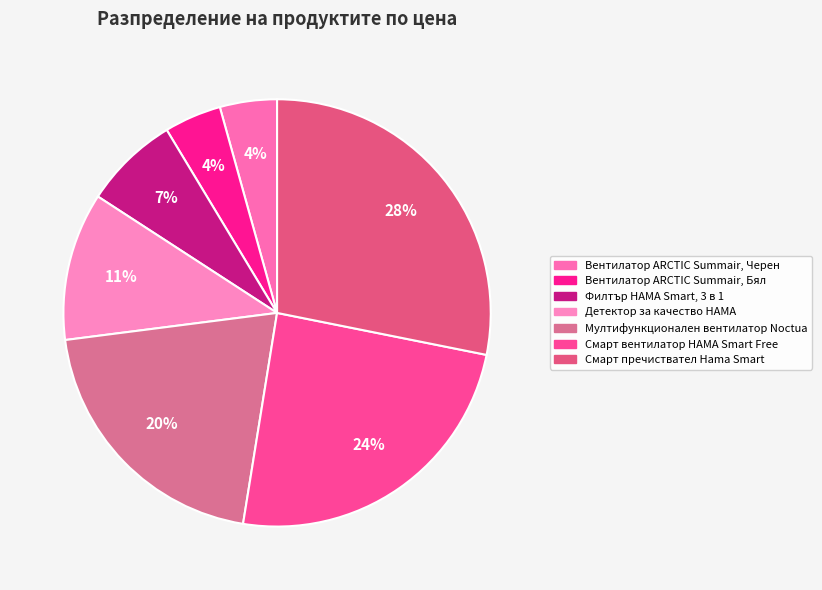

How many slices are in this pie chart?

7